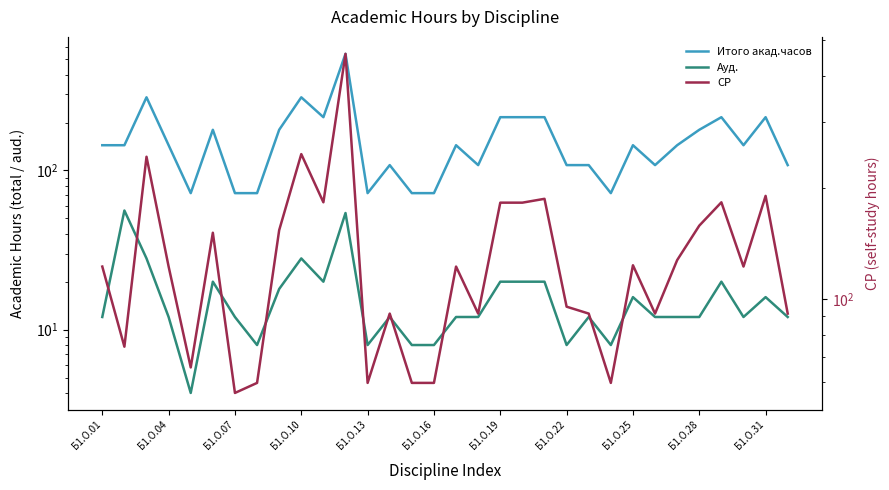

Rank the series at 23 from highest to lowest value.

Итого акад.часов, СР, Ауд.